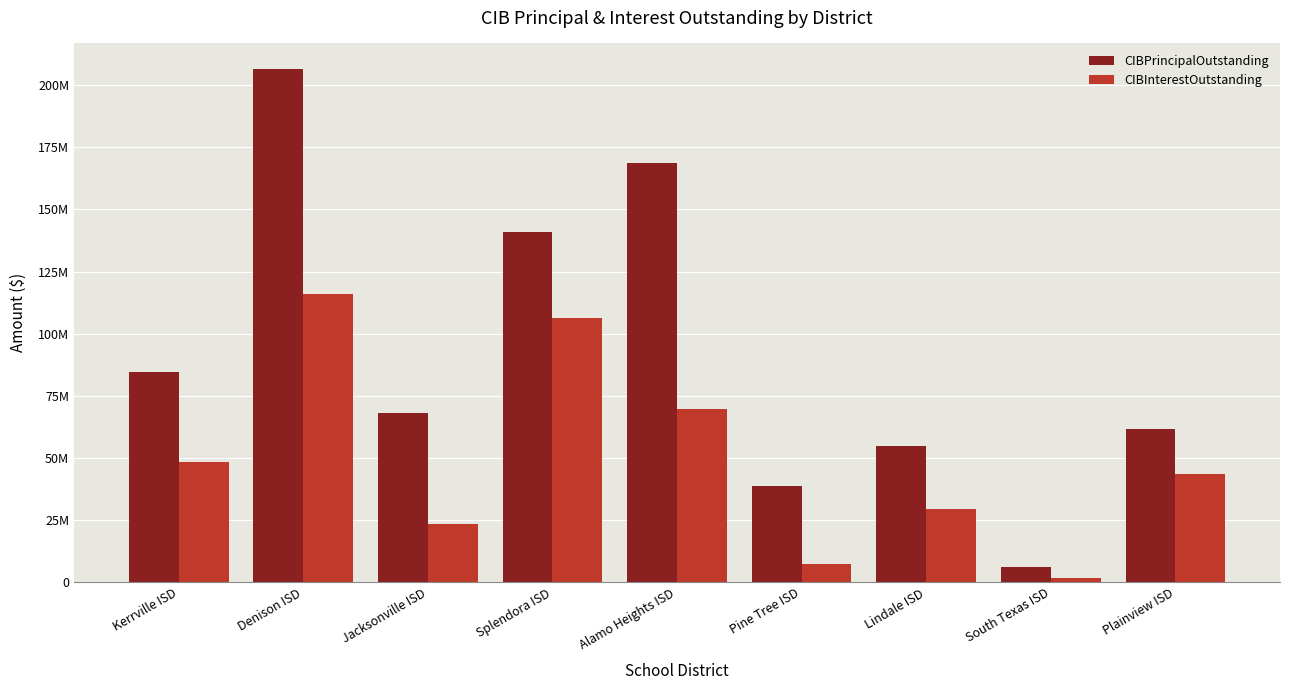

Reading left to right, extract all data points from this chart.

CIBPrincipalOutstanding: Kerrville ISD=84510000.0	Denison ISD=206450000.0	Jacksonville ISD=67935000.0	Splendora ISD=140910000.0	Alamo Heights ISD=168615000.0	Pine Tree ISD=38710000.0	Lindale ISD=54765000.0	South Texas ISD=6310000.0	Plainview ISD=61565000.0
CIBInterestOutstanding: Kerrville ISD=48427968.8	Denison ISD=116040409.1	Jacksonville ISD=23647923.8	Splendora ISD=106319805.7	Alamo Heights ISD=69741793.7	Pine Tree ISD=7372812.5	Lindale ISD=29556672.5	South Texas ISD=1822012.5	Plainview ISD=43543050.0